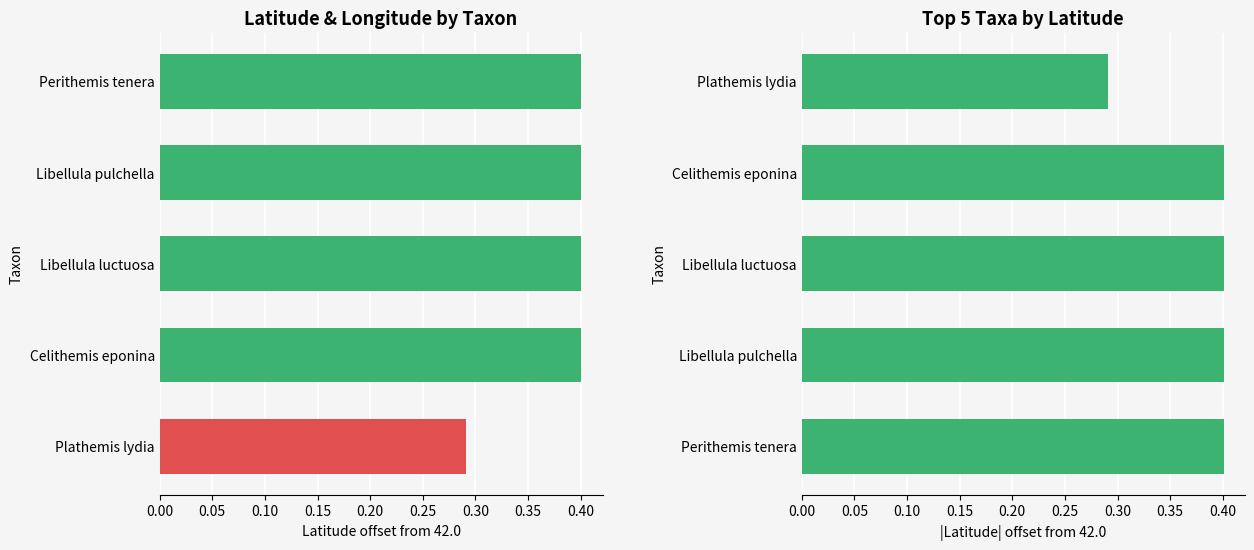

What is the smallest value displayed?

0.3